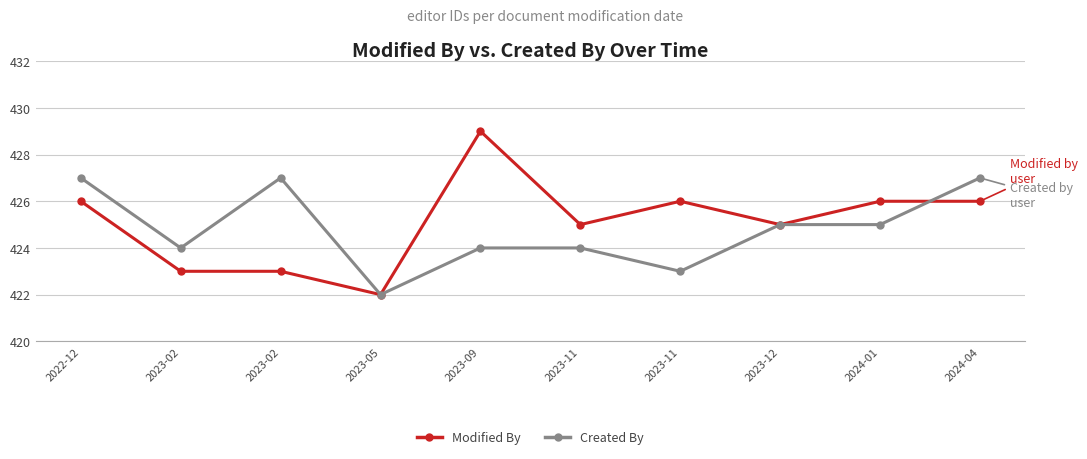

True or false: Modified By has a value of 426 at 2024-01.

True